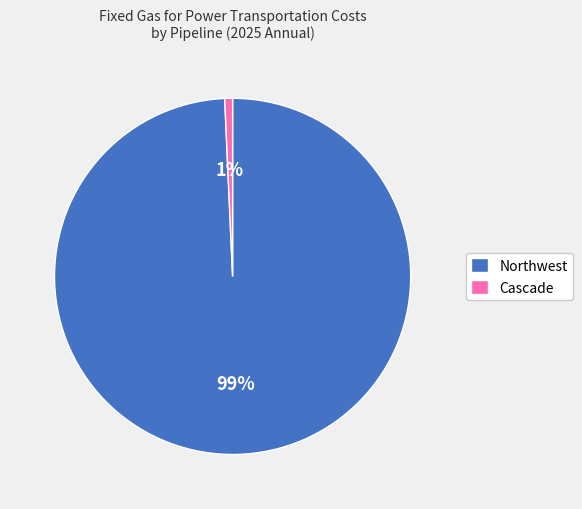

To the nearest percent, what percentage of the pie is Cascade?

1%